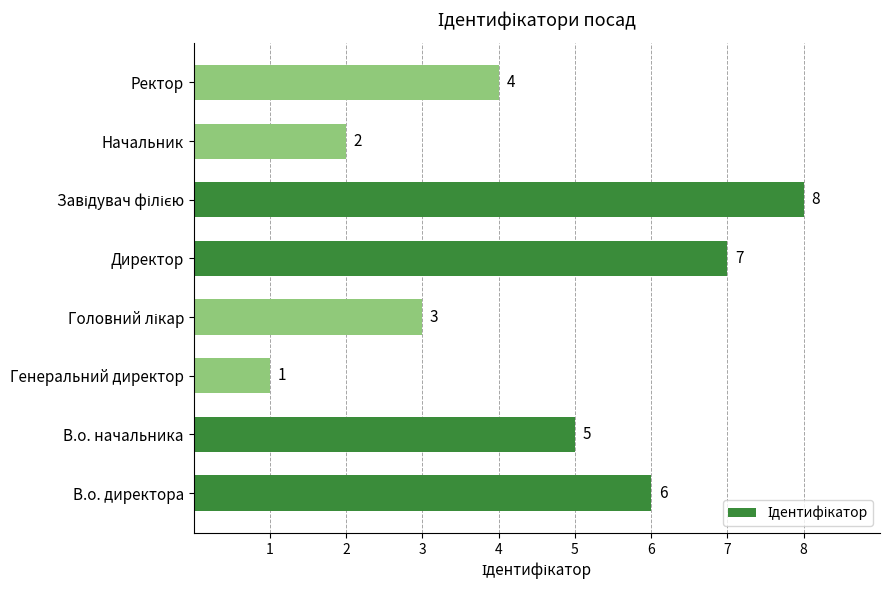

What is the greatest value displayed?

8